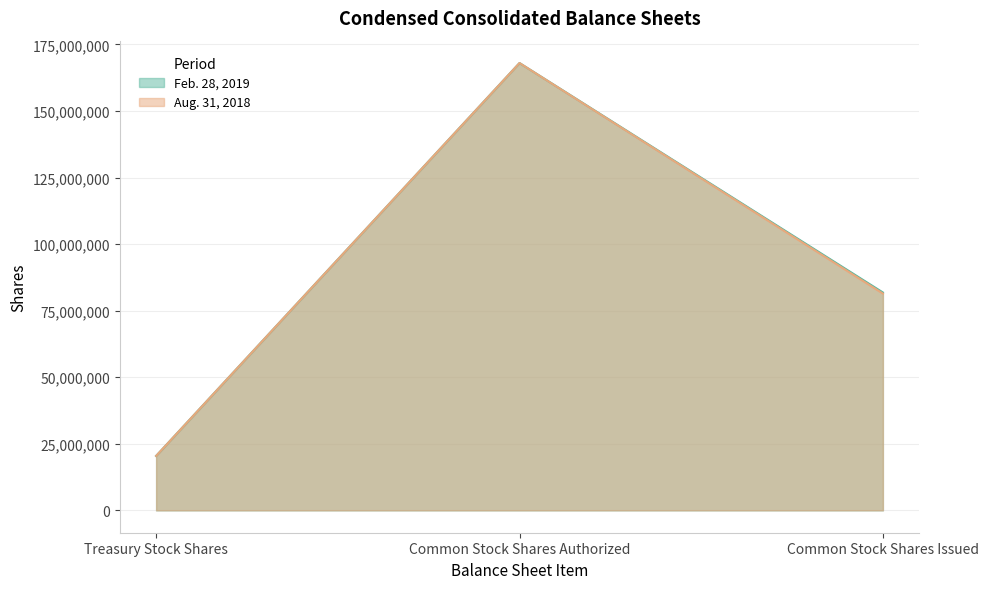

What is the minimum value shown in the chart?

20439434